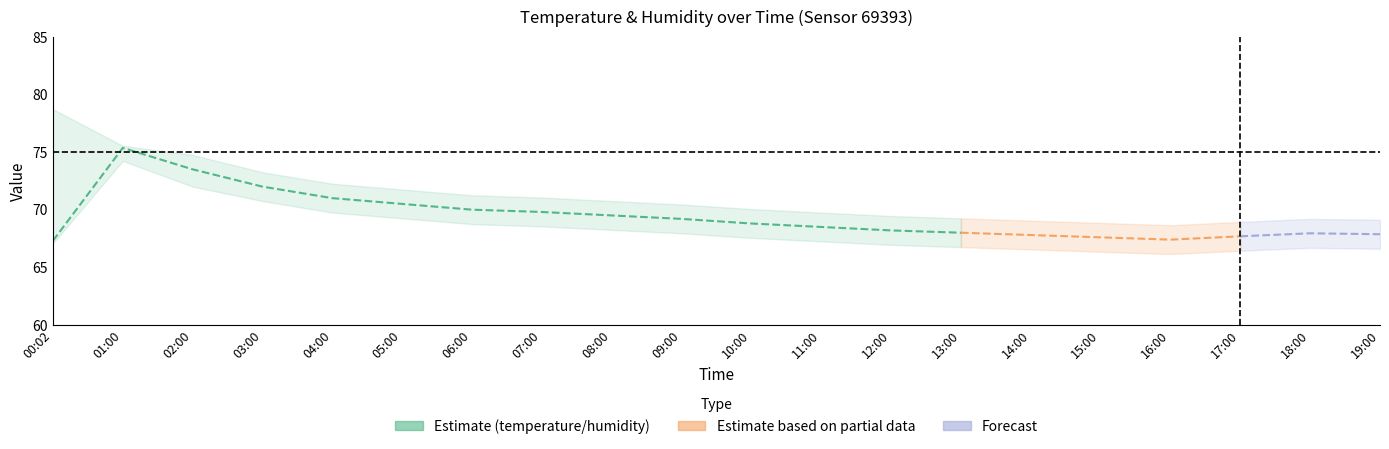

How many interior local peaks does the humidity_lower series have?

2